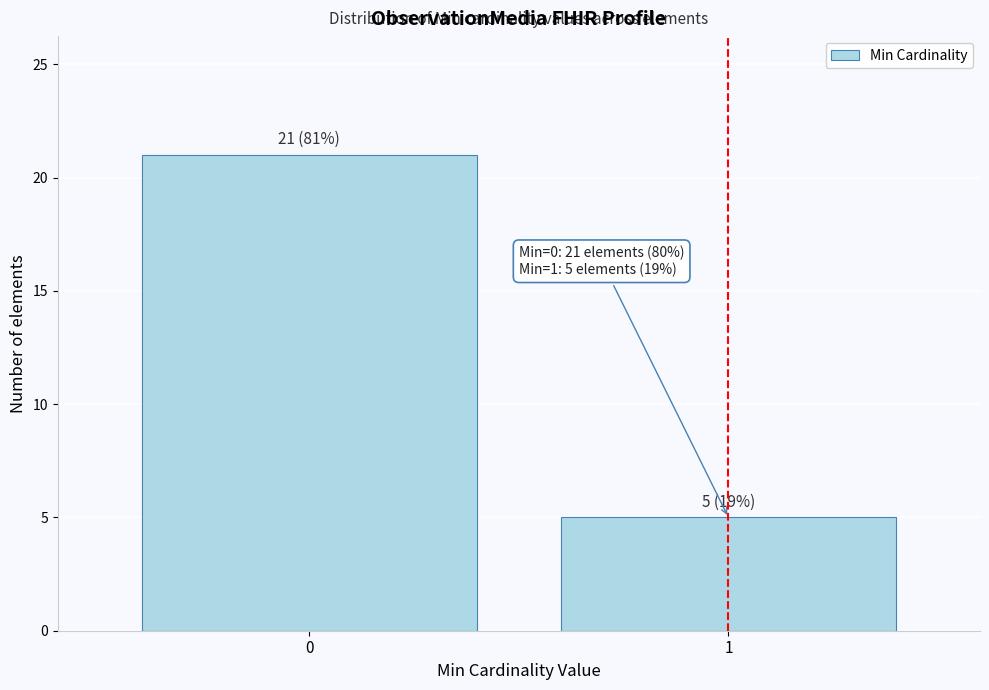

Reading left to right, extract all data points from this chart.

21	5